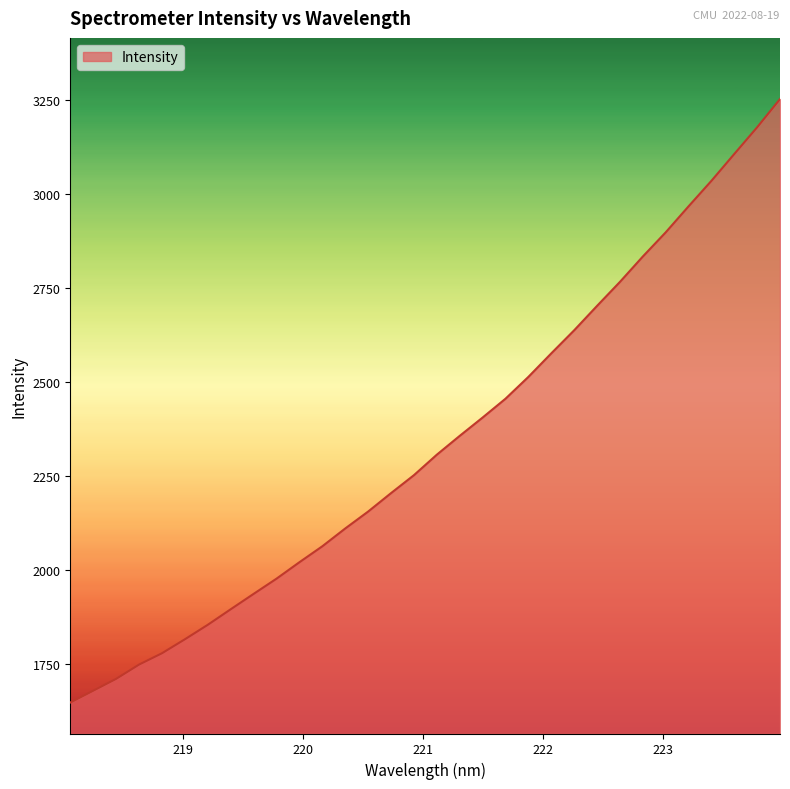

What is the difference between the maximum and minimum values?

1605.4